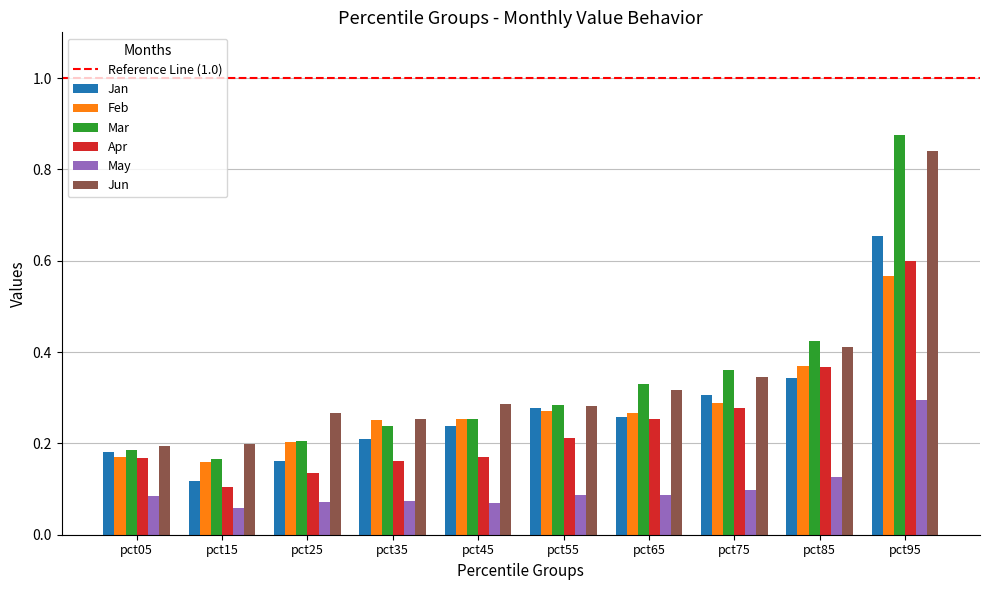

Is the value of May at pct05 greater than the value of Feb at pct55?

No